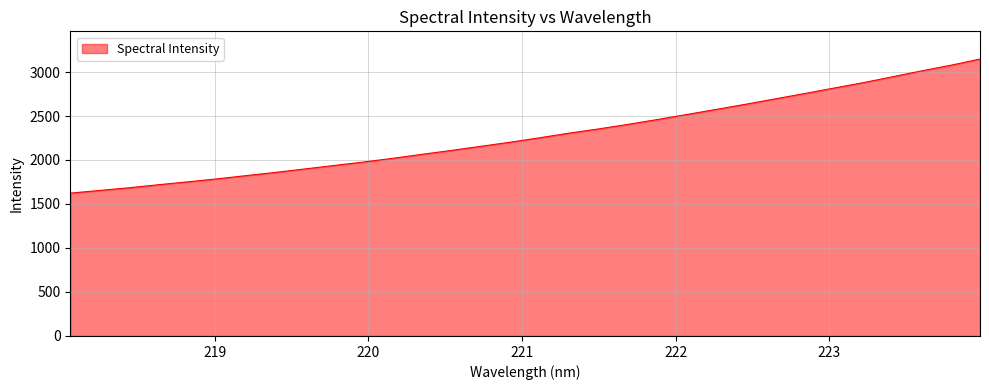

What is the maximum value shown in the chart?

3147.5